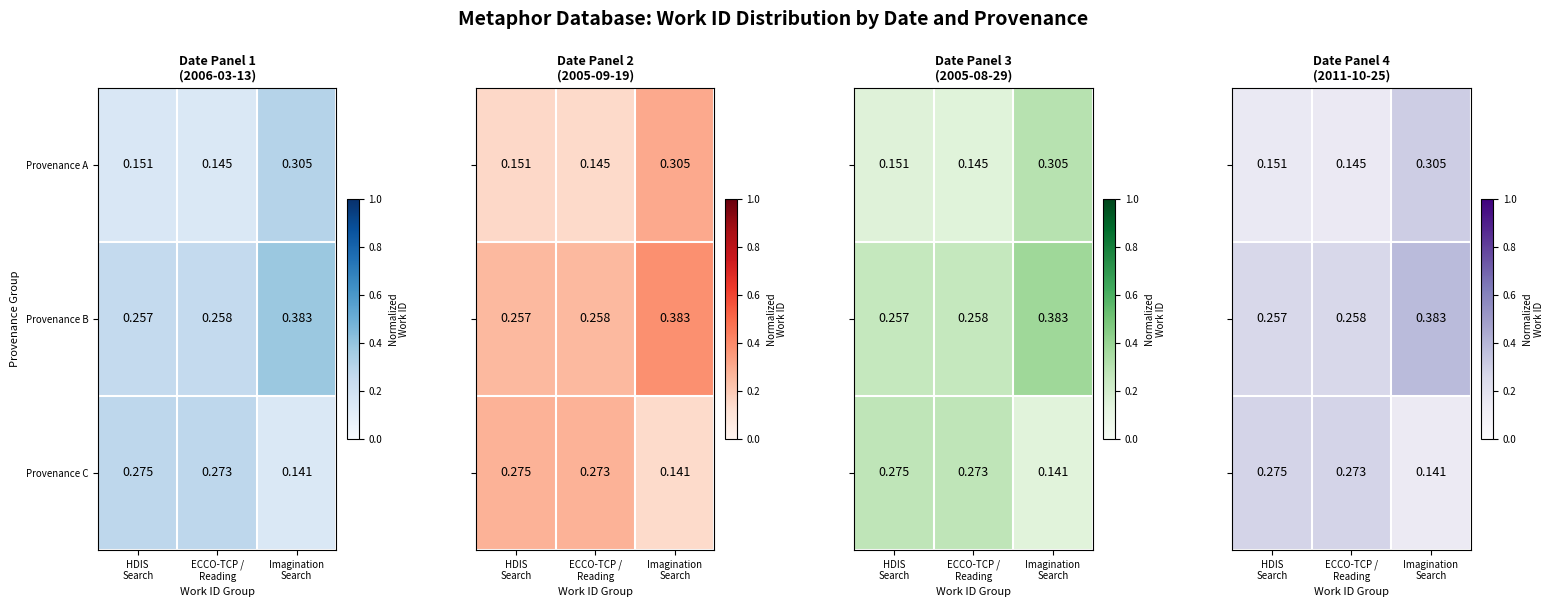

Rank the series by their maximum value, from highest to lowest.

Provenance B, Provenance A, Provenance C